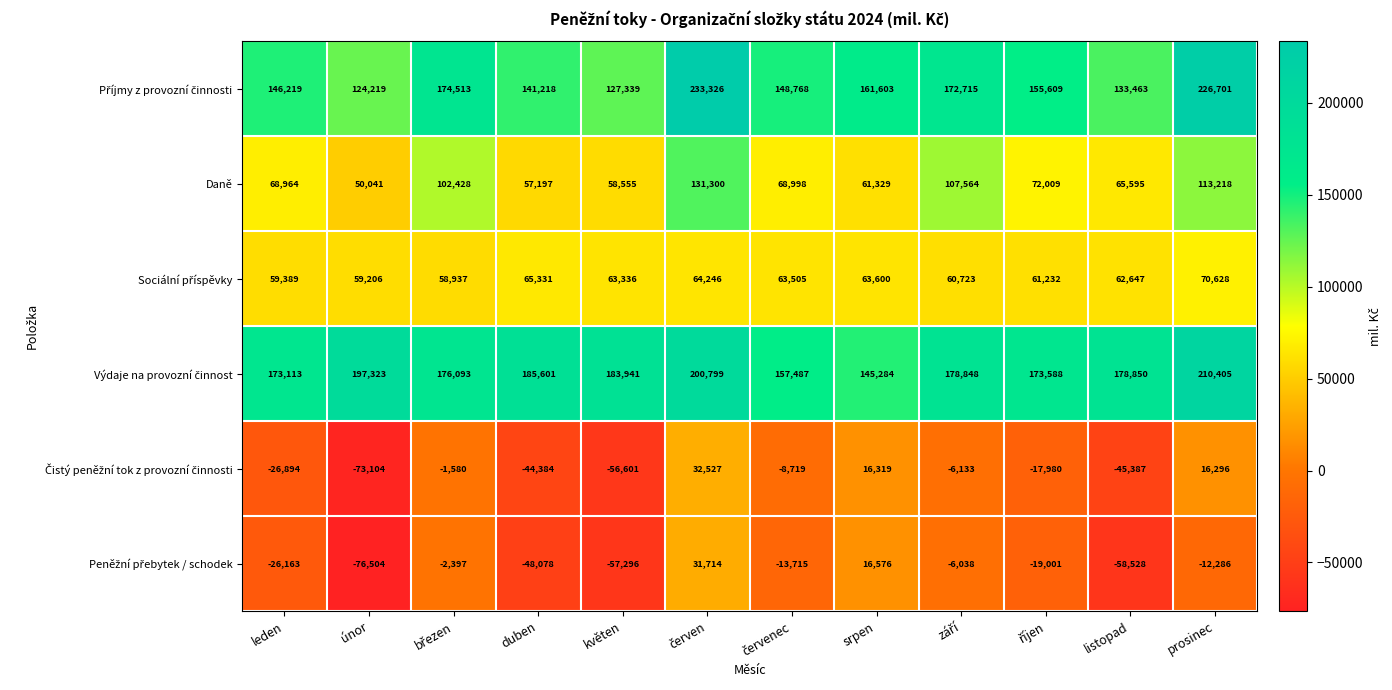

How many data points does each series have?

12